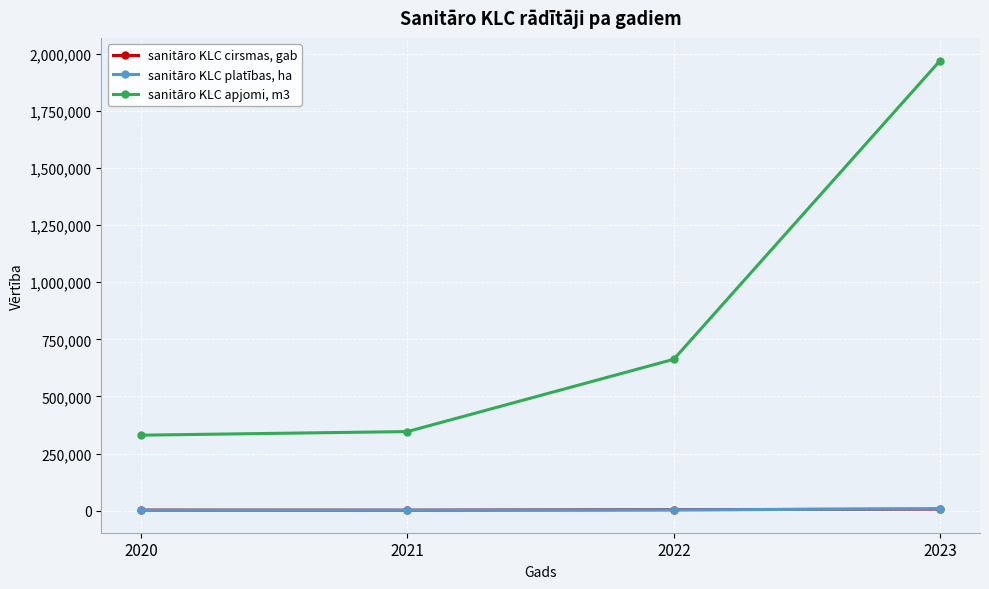

True or false: sanitāro KLC cirsmas, gab and sanitāro KLC apjomi, m3 cross at least once.

False